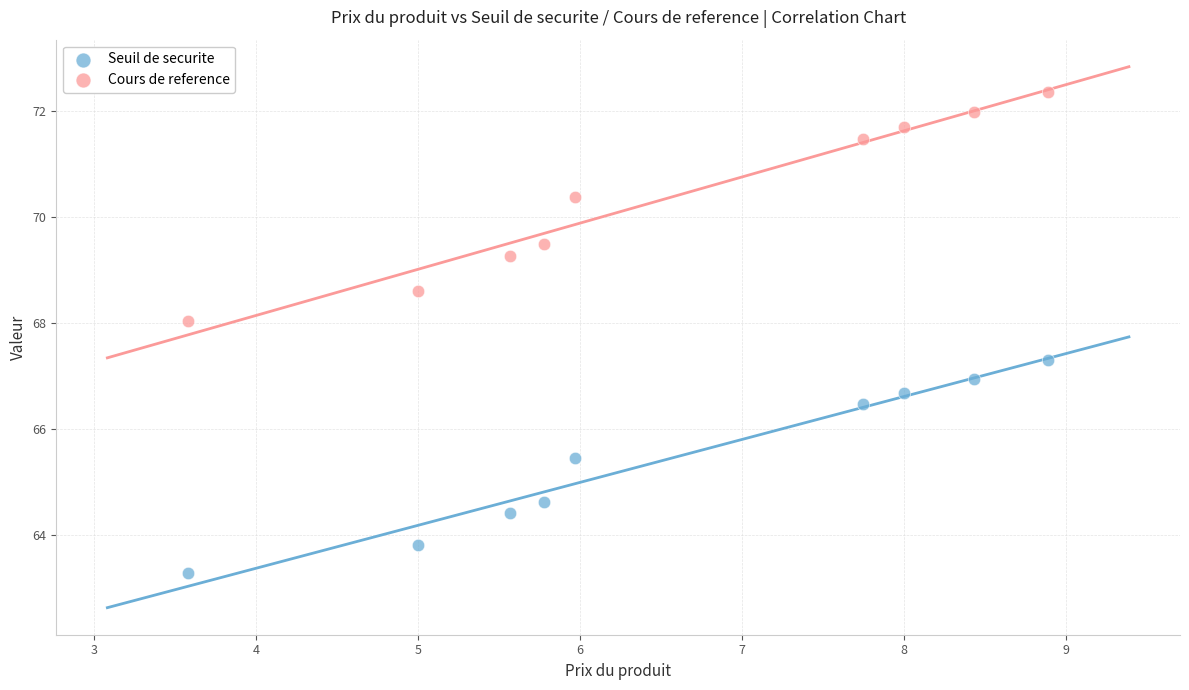

In the Cours de reference series, what Y value is closest to 70?

70.4